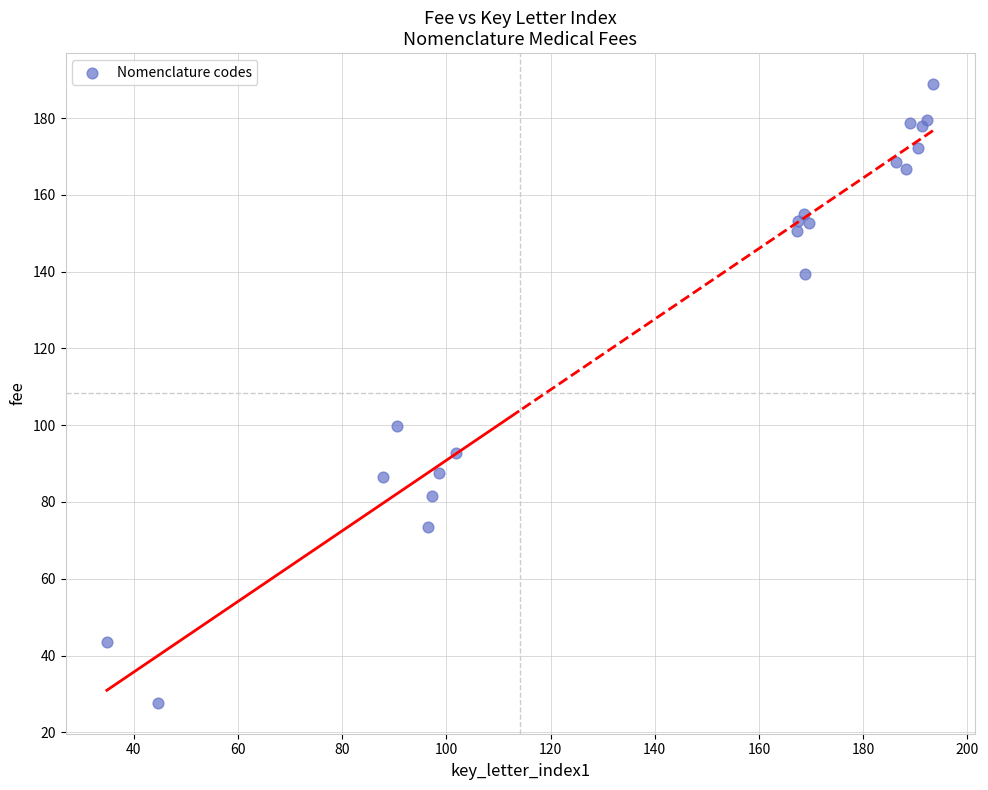

What Y value in the scatter plot is closest to 108?

99.7